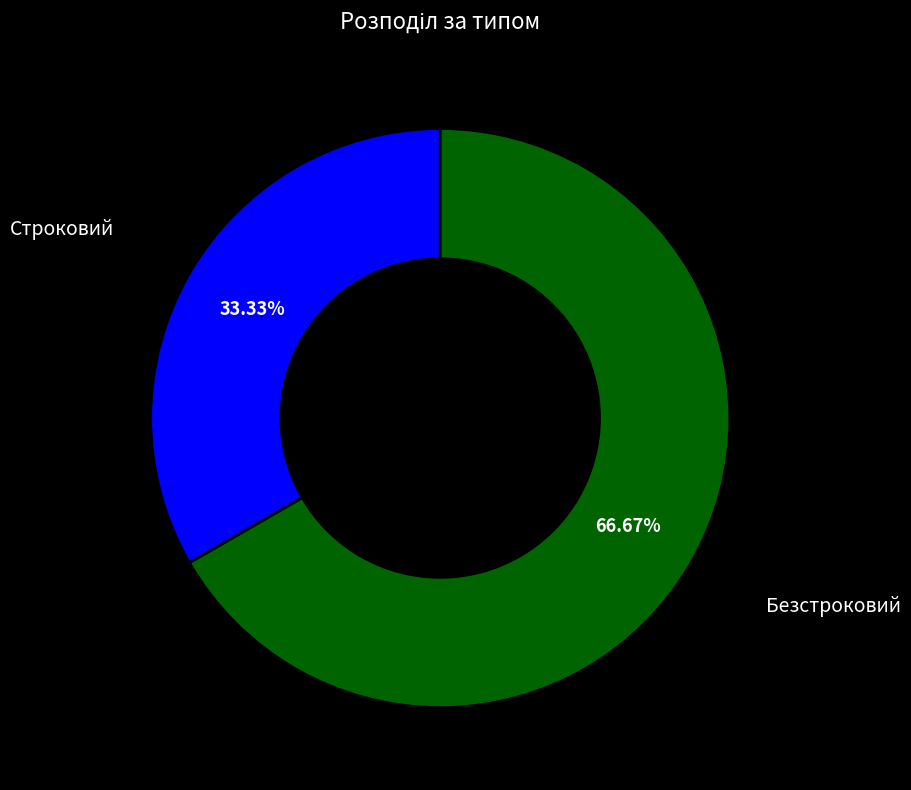

Does any single category account for the majority?

Yes